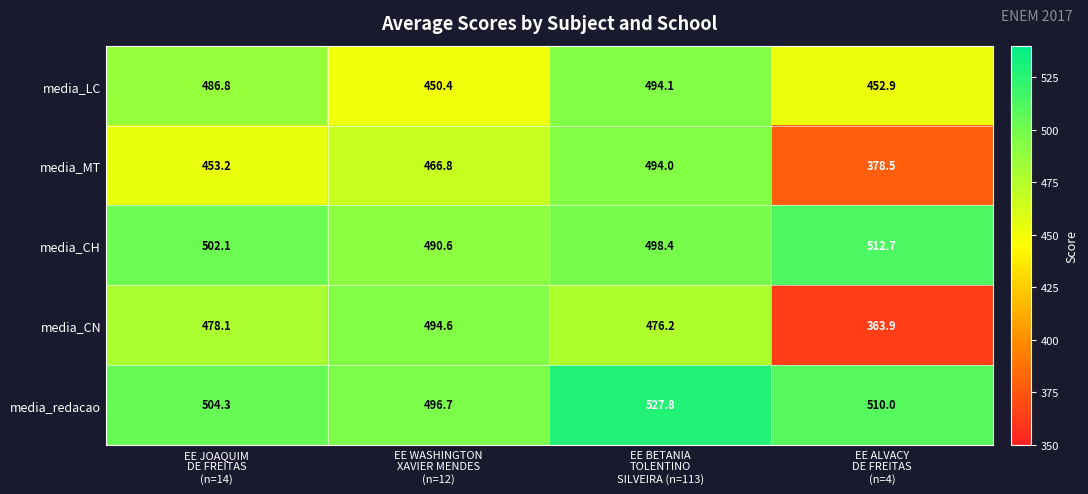

Which series has the widest spread of values?

media_CN